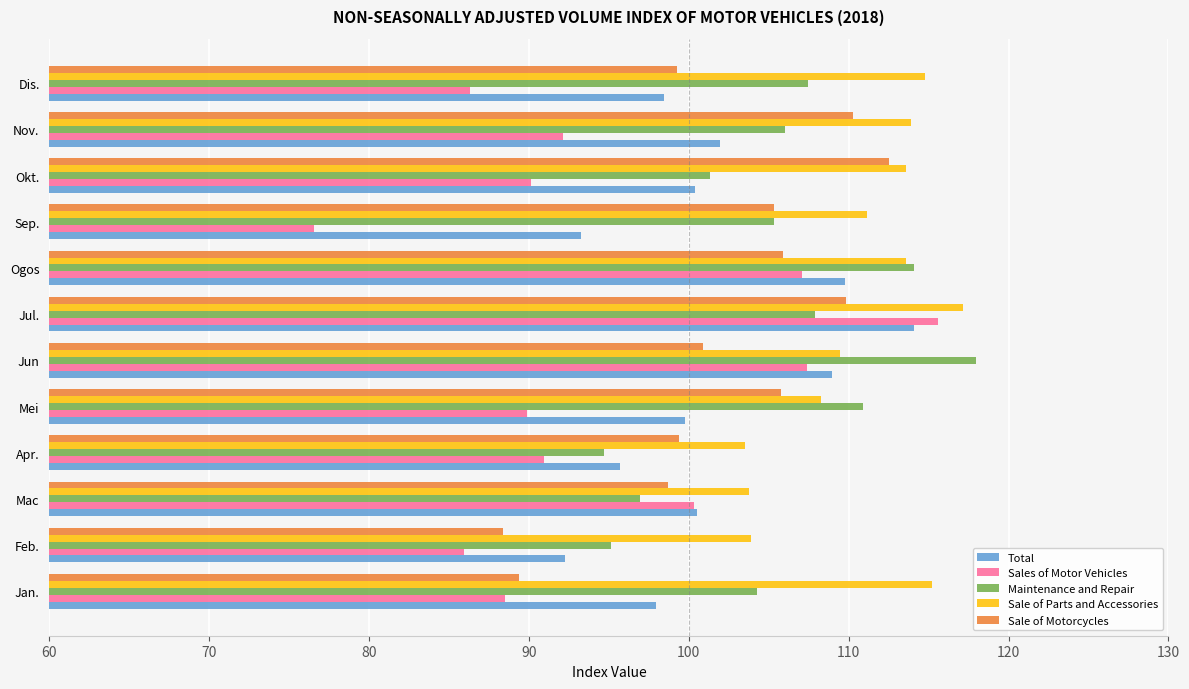

What is the minimum value shown in the chart?

76.6